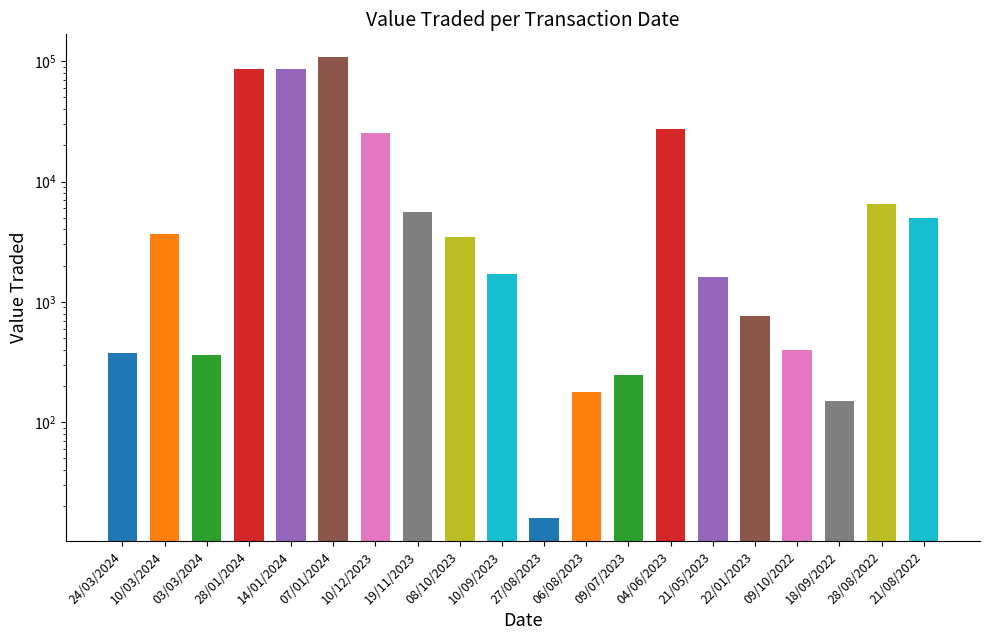

Reading left to right, list all the values displayed in this chart.

376	3700	365	86098	86098	107721	25140	5540	3440	1720	16	177	248	27149	1610	762	398	150	6468	4959